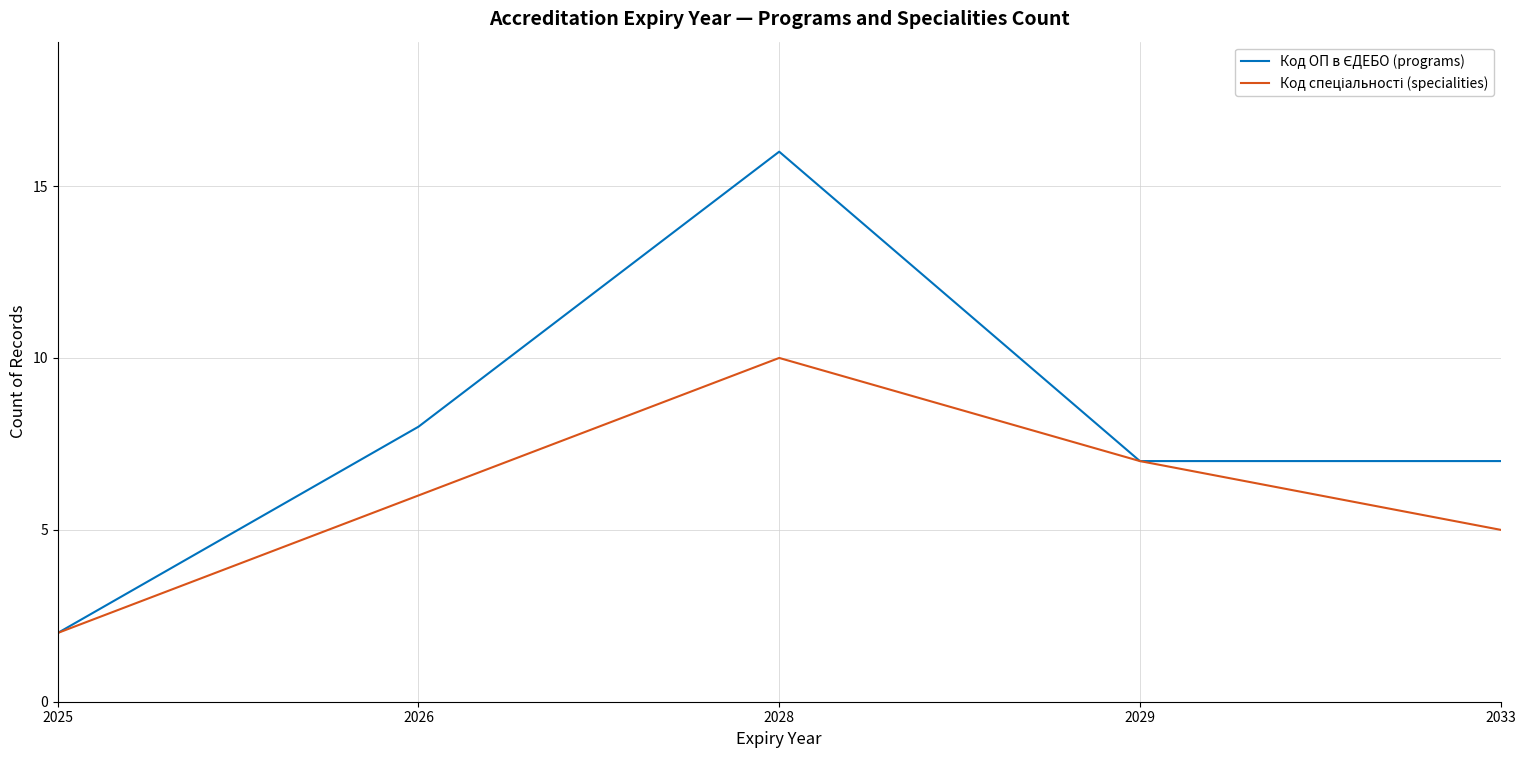

At which category is the sum across all series the highest?

2028